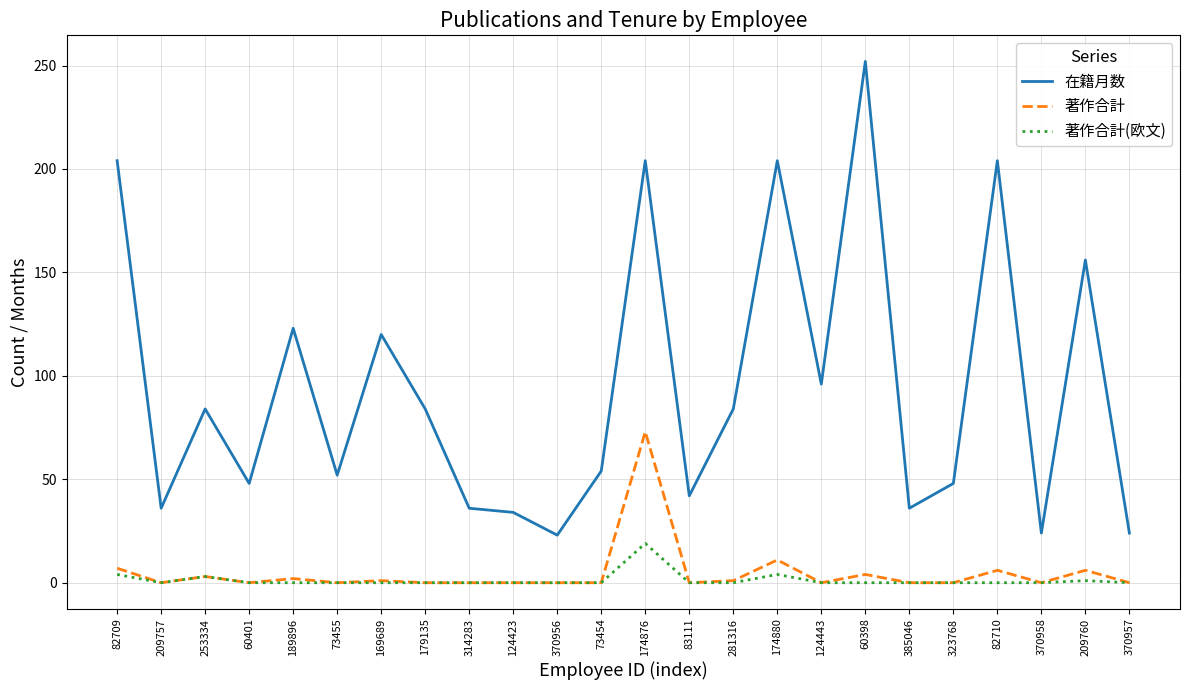

At which label is 著作合計 closest to 36?

174880